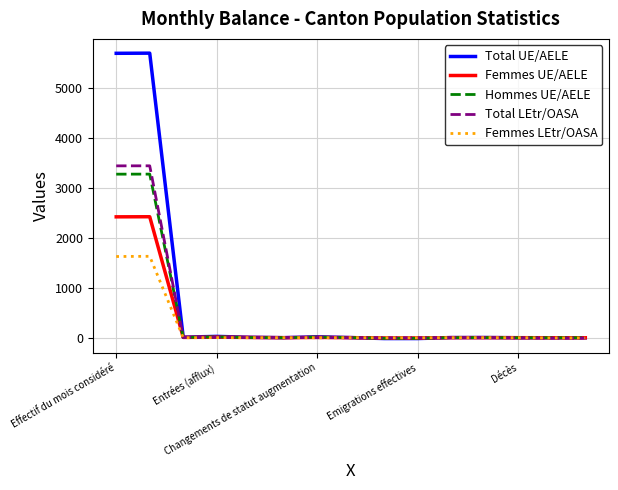

Does the chart display data point markers on the line(s)?

No